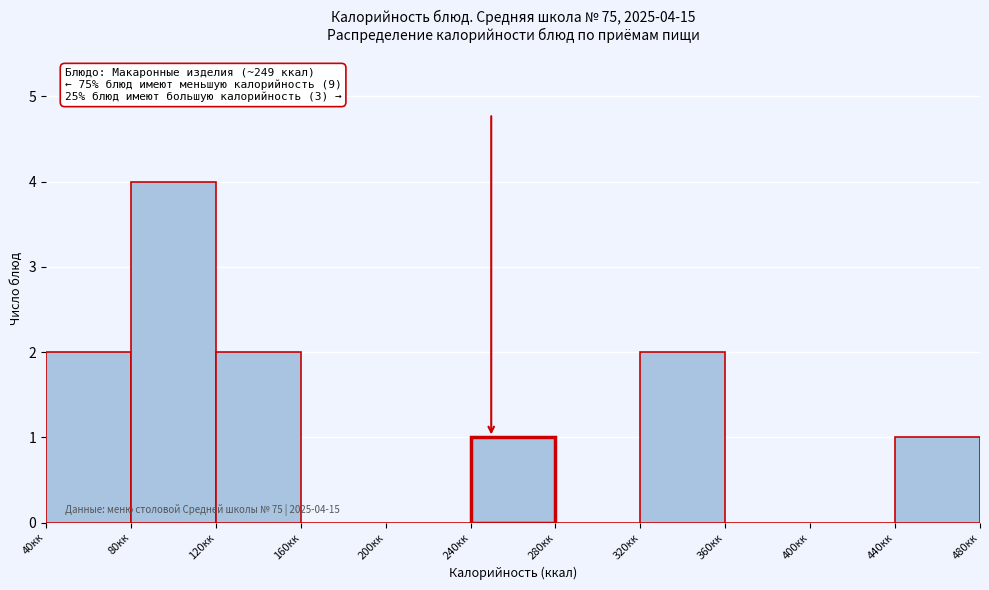

Over which range of the x-axis is the bar tallest?

80 to 120